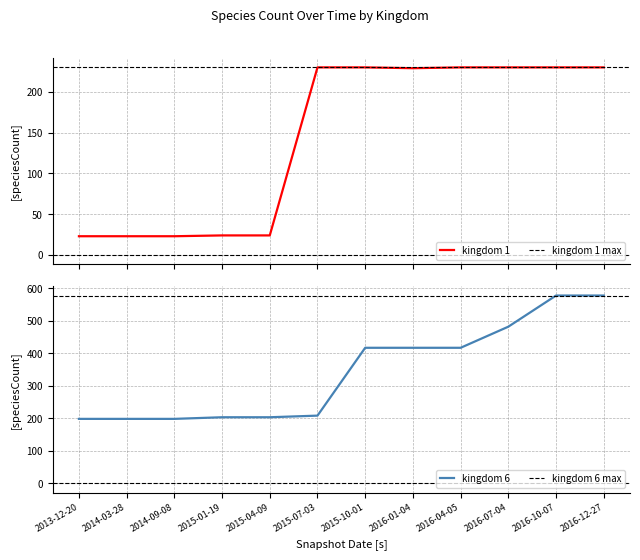

At how many categories does at least one series exceed 234?

6